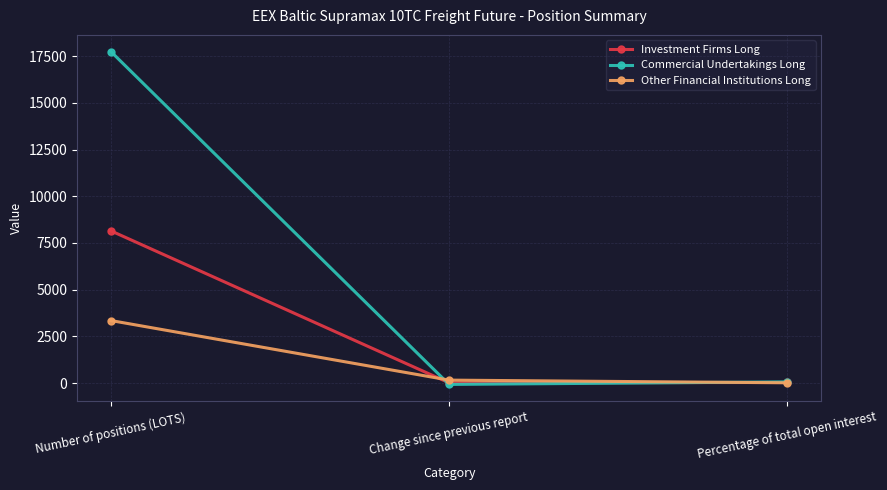

How many data points in Other Financial Institutions Long are less than 154?

1